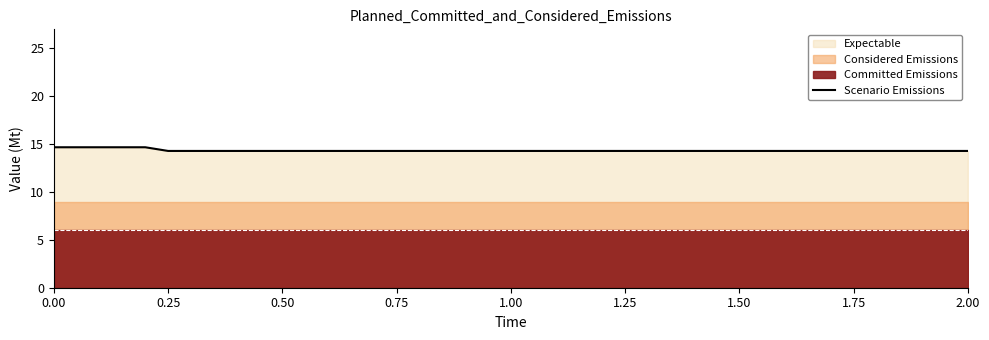

Count the number of categories in the chart.

31